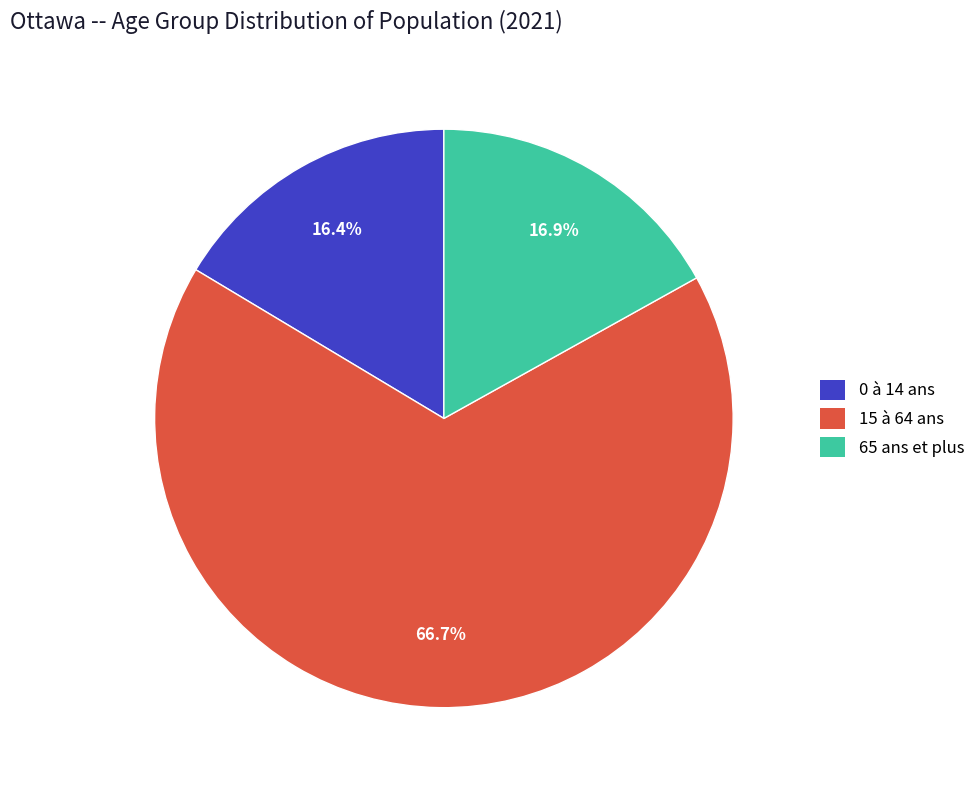

What percentage is the 65 ans et plus slice, to the nearest percent?

17%